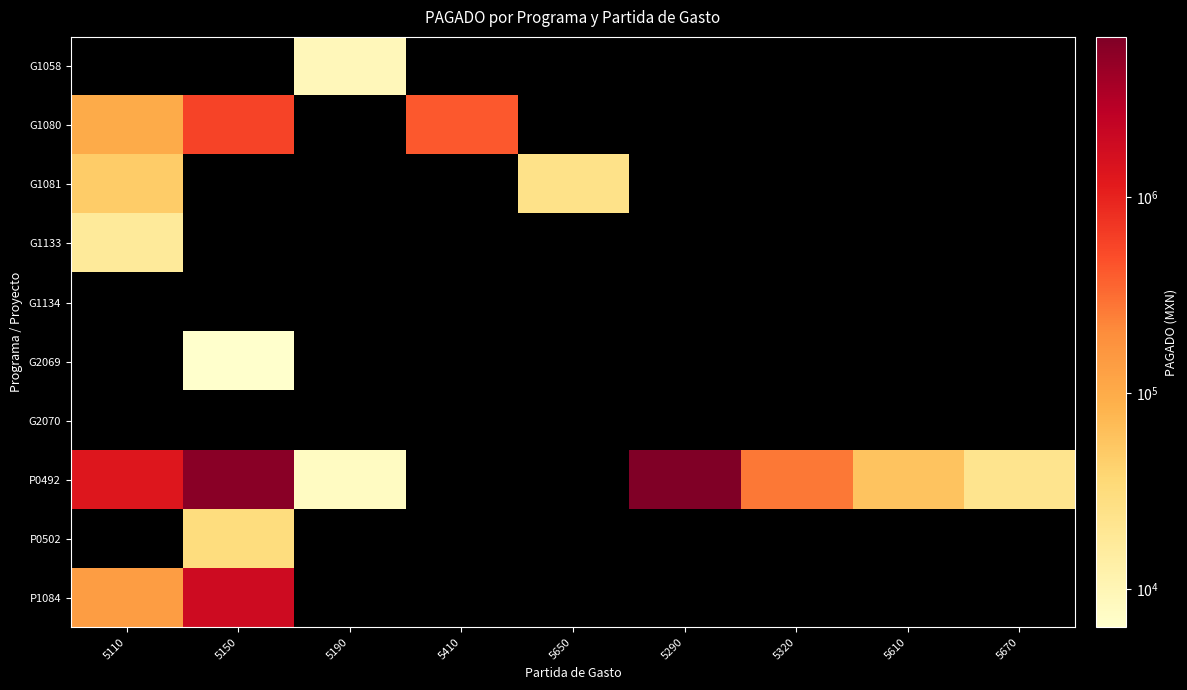

Which has a higher value, 5150 or 5410?

5150